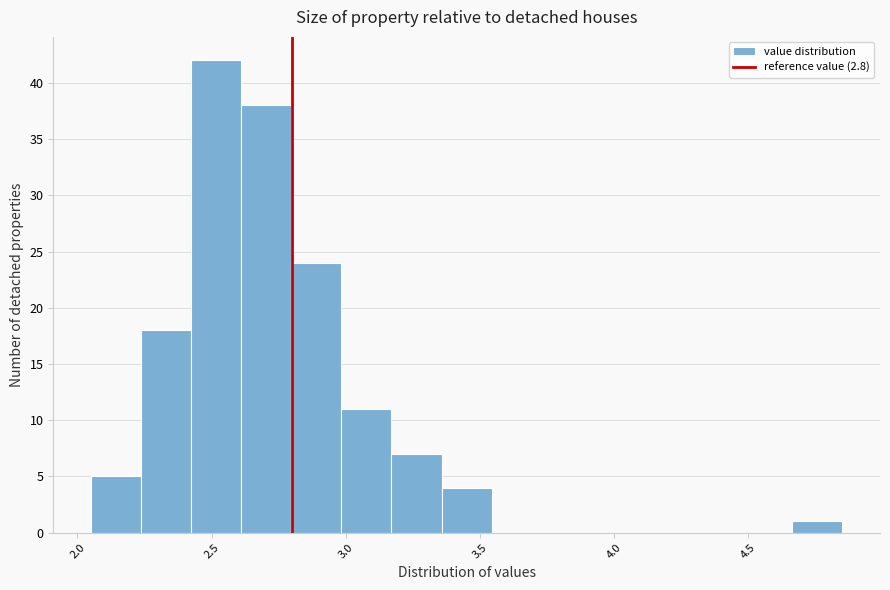

Around what value on the x-axis is the tallest bar? Give the approximate position of its centre, as read against the axis.

2.50